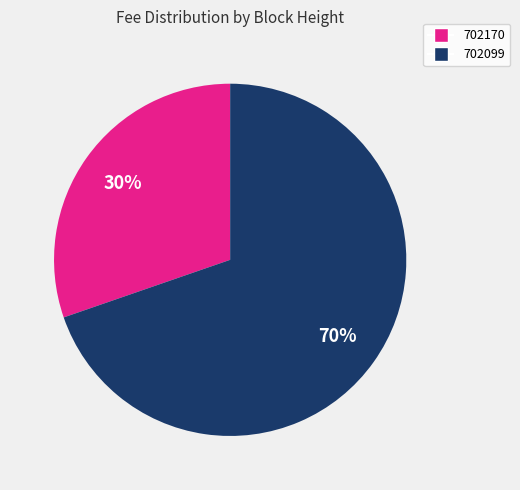

To the nearest percent, what is the average slice percentage?

50%